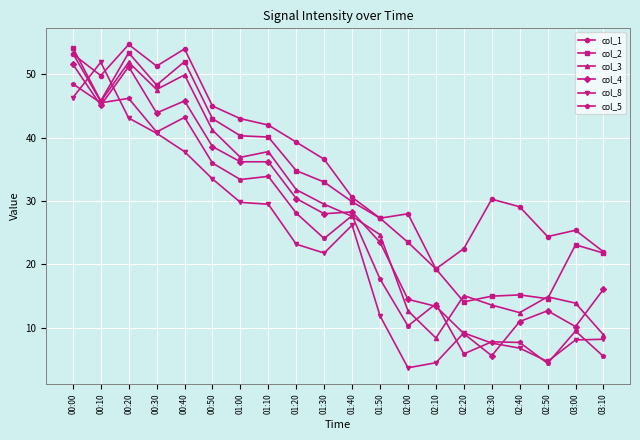

Does the chart have visible grid lines?

Yes